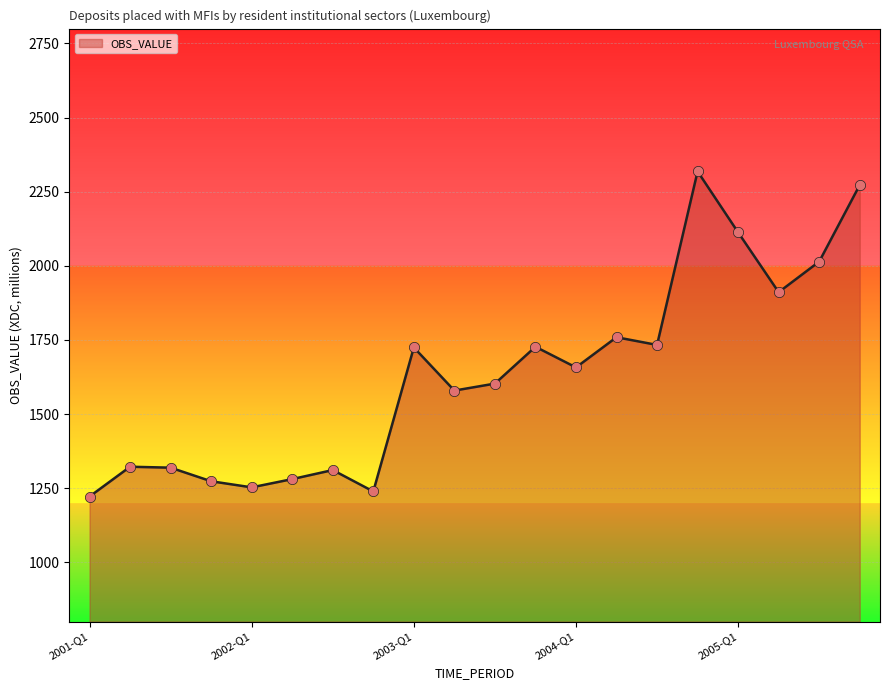

What is the maximum value shown in the chart?

2318.3